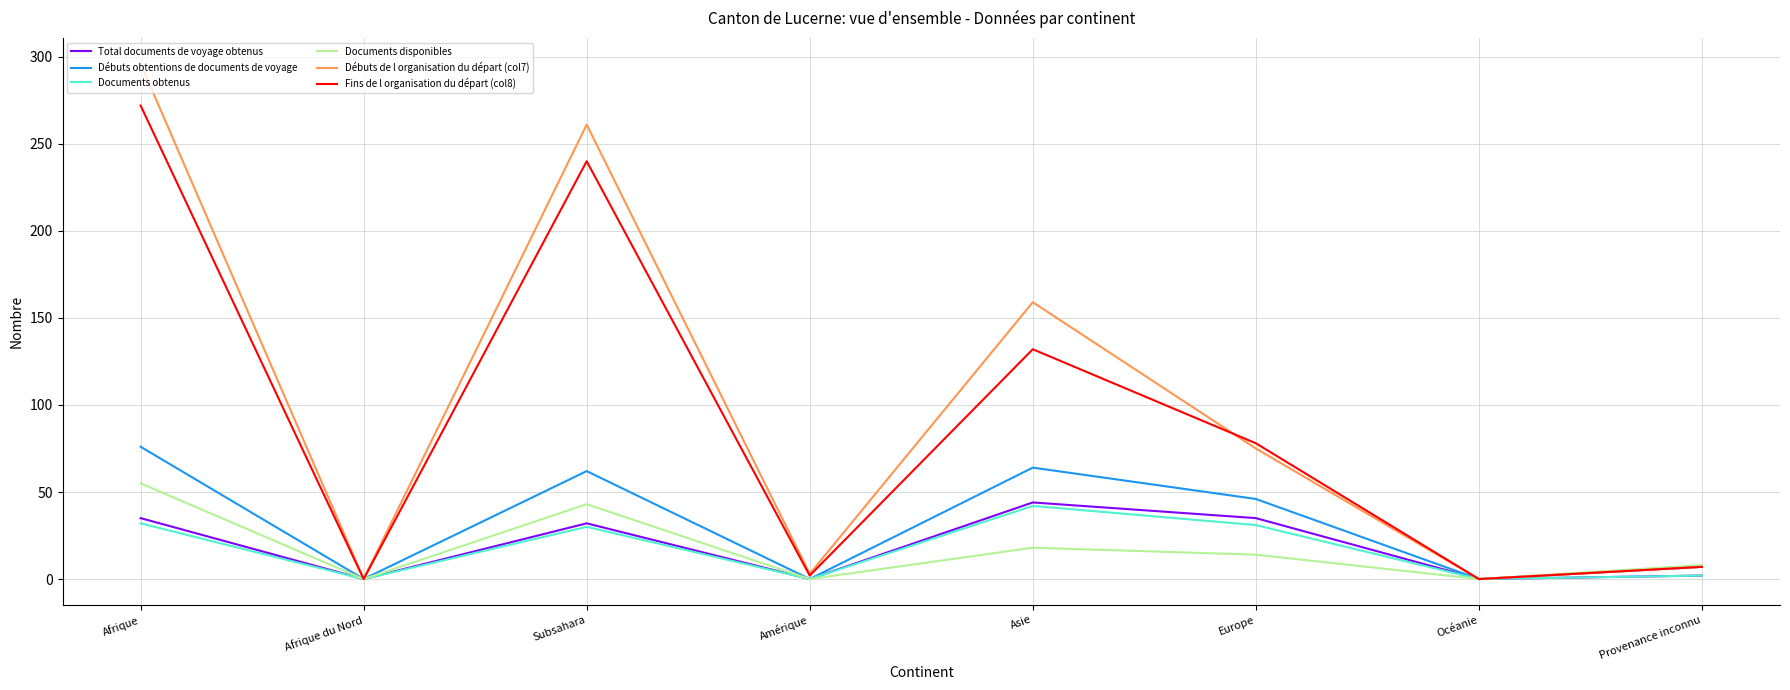

At how many categories does at least one series exceed 275?

1